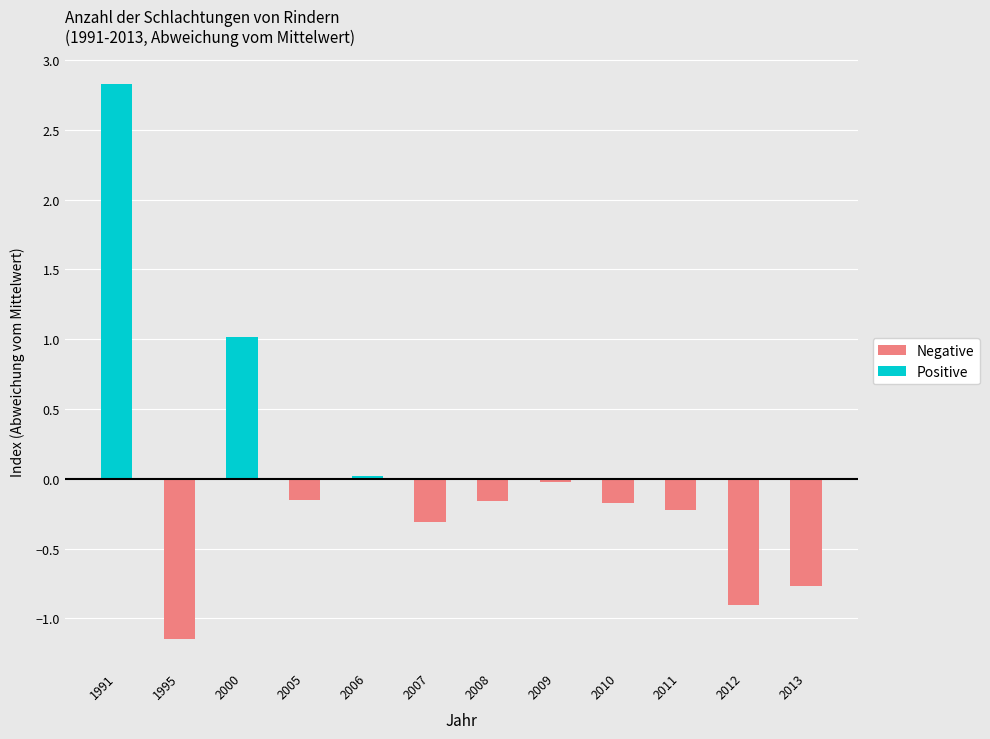

What are all the series names shown in the legend?

Negative, Positive